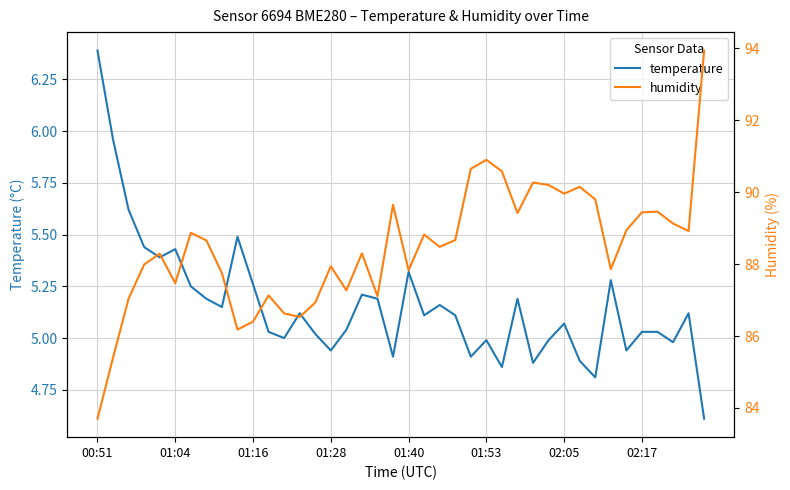

Reading right to left, list all the values displayed in this chart.

temperature: 4.6	5.1	5.0	5.0	5.0	4.9	5.3	4.8	4.9	5.1	5.0	4.9	5.2	4.9	5.0	4.9	5.1	5.2	5.1	5.3	4.9	5.2	5.2	5.0	4.9	5.0	5.1	5.0	5.0	5.3	5.5	5.2	5.2	5.2	5.4	5.4	5.4	5.6	6.0	6.4
humidity: 93.9	88.9	89.1	89.5	89.4	88.9	87.9	89.8	90.2	90.0	90.2	90.3	89.4	90.6	90.9	90.7	88.7	88.5	88.8	87.8	89.7	87.1	88.3	87.3	87.9	86.9	86.5	86.6	87.1	86.4	86.2	87.8	88.7	88.9	87.5	88.3	88.0	87.0	85.4	83.7